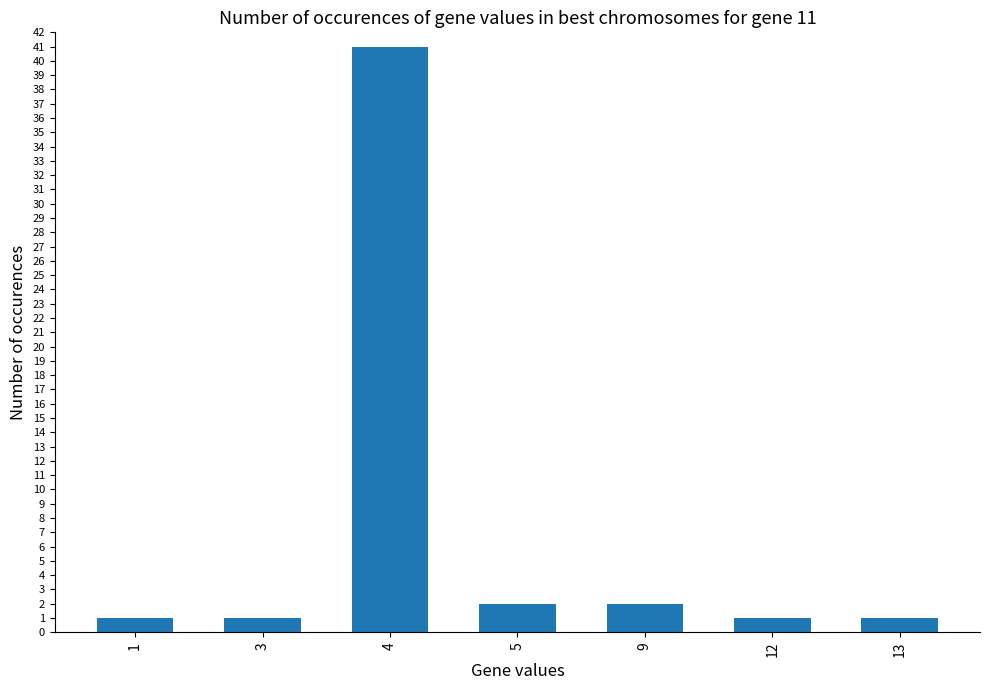

Is it true that the value at 12 is 1?

True